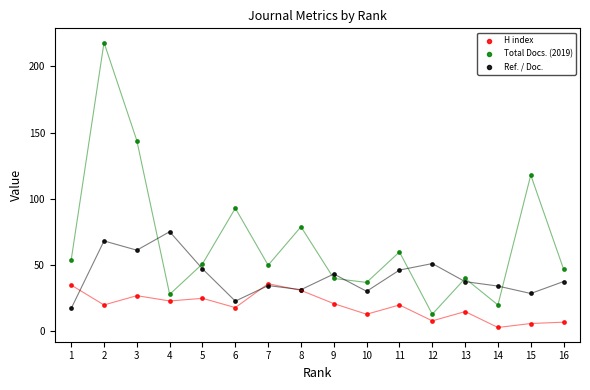

Which series reaches the maximum Y coordinate?

Total Docs. (2019)